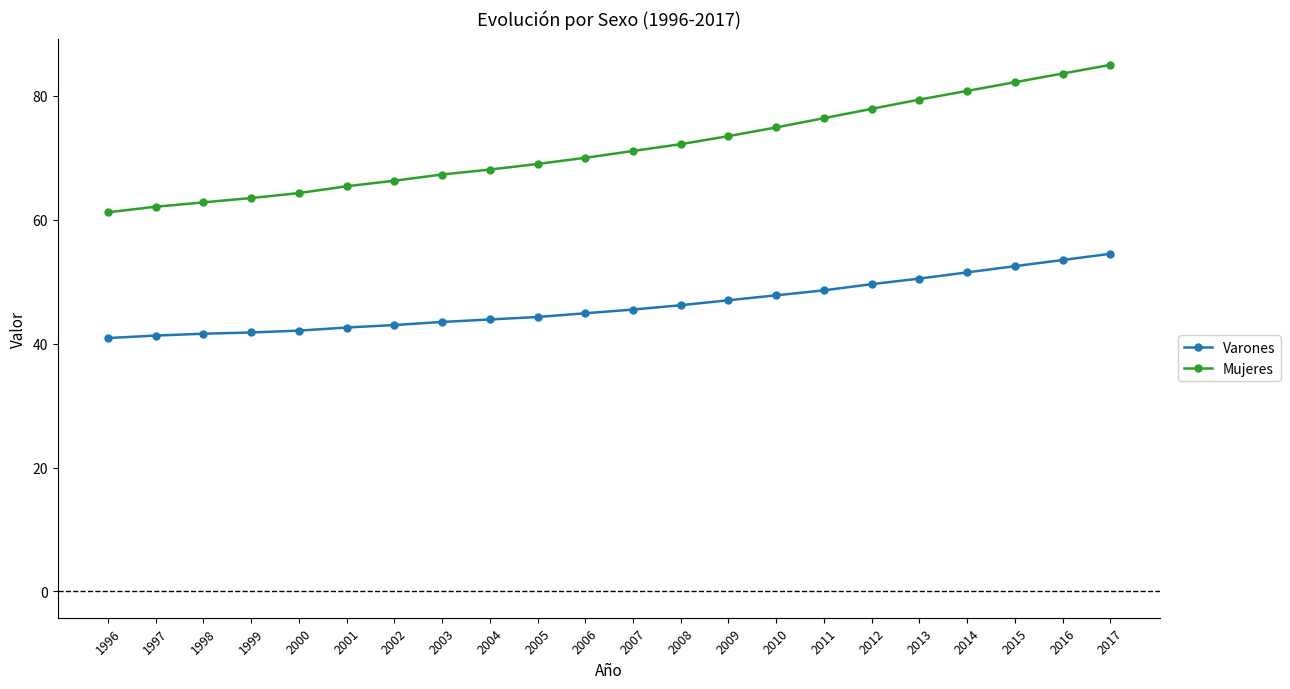

Is it true that Varones equals 56.0 at 1997?

False